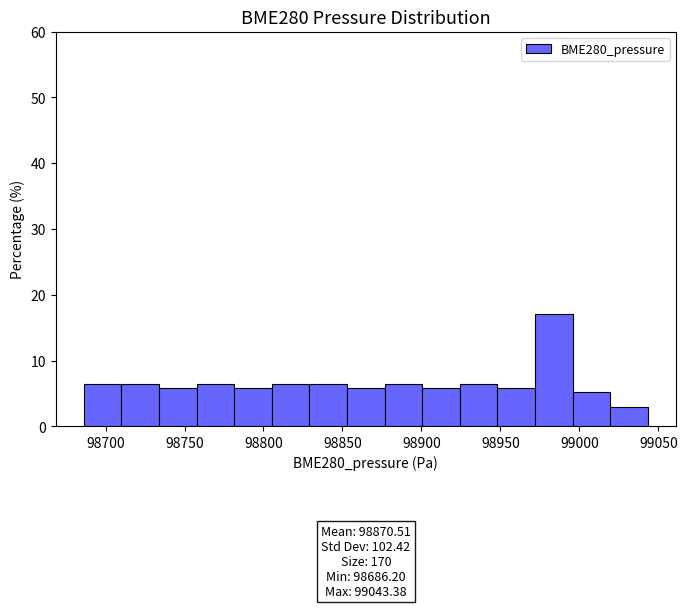

Which range on the x-axis has the tallest bar?

98970 to 98995